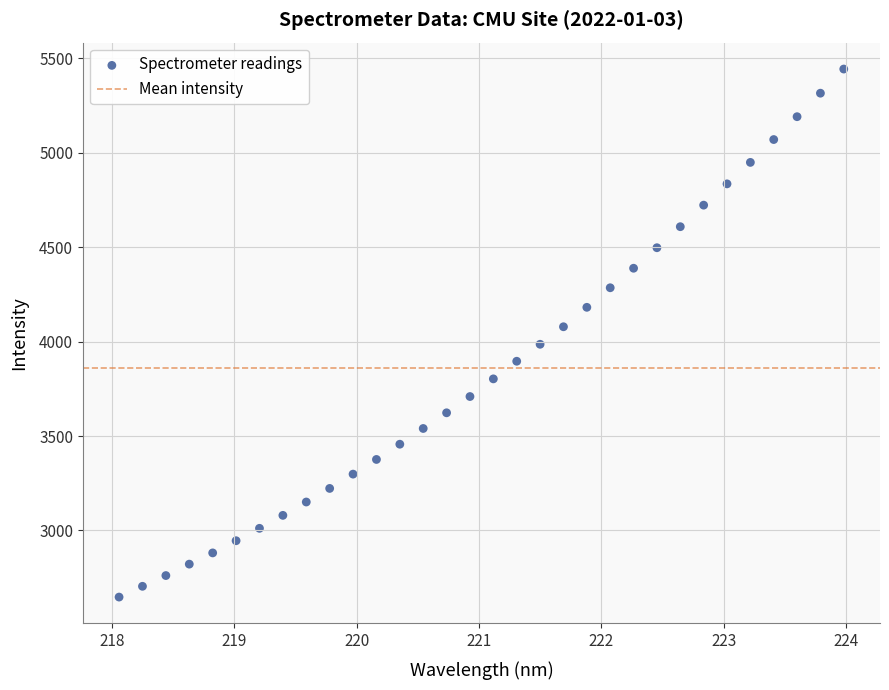

What is the range of X values (max minus min)?

5.9